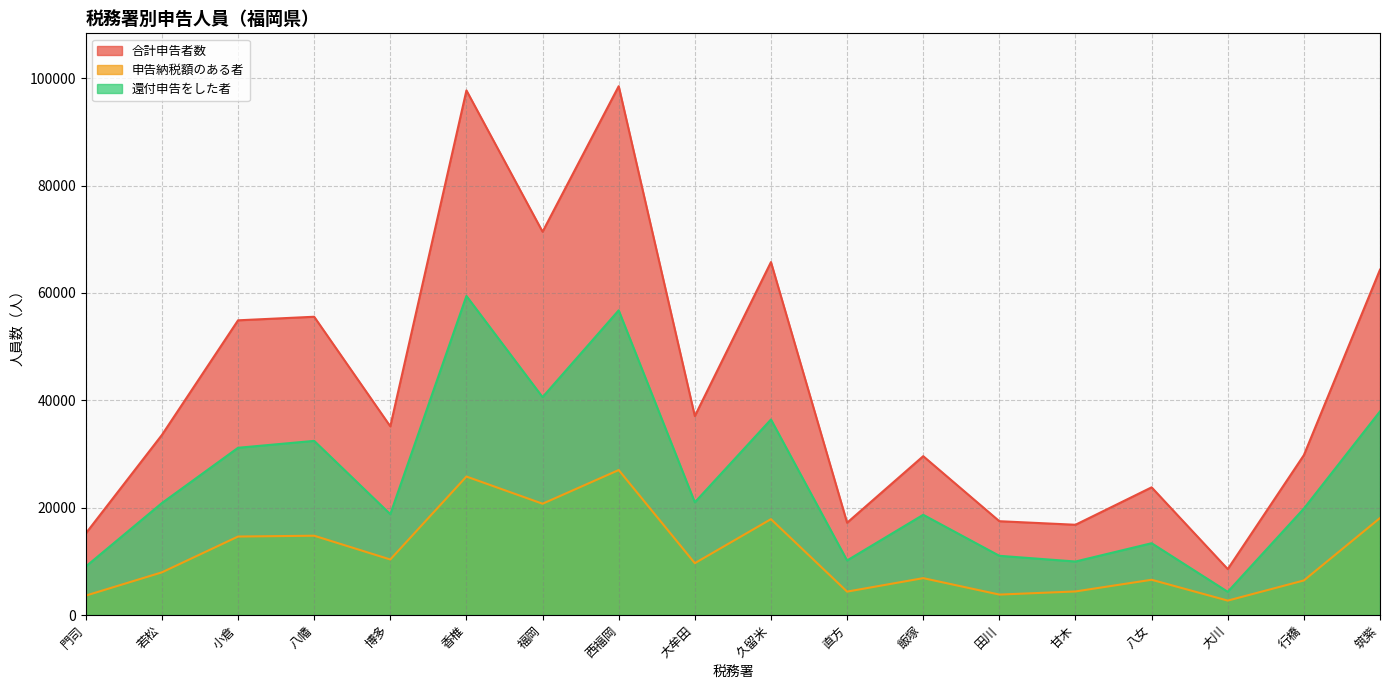

How many interior local peaks does the 合計申告者数 series have?

6